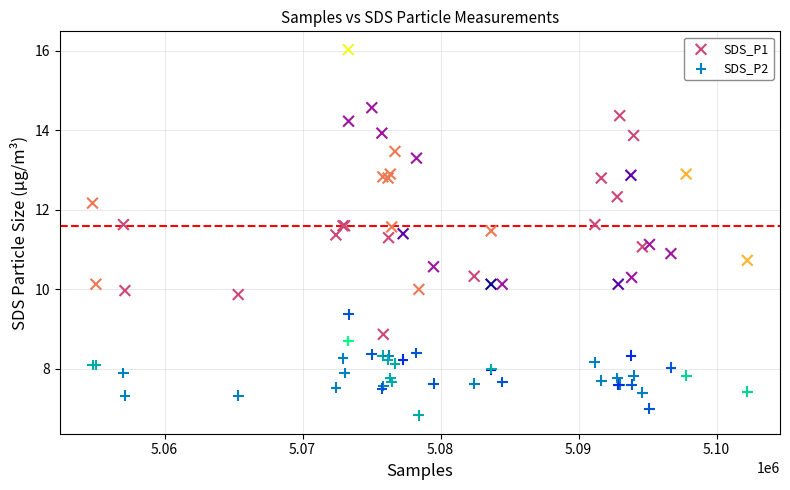

In the SDS_P1 series, what Y value is closest to 12?

12.2